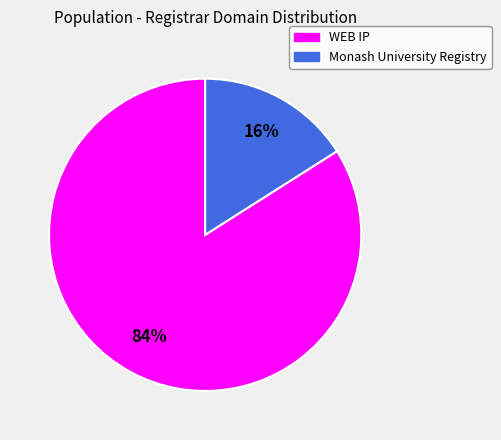

Is the sum of Monash University Registry and WEB IP greater than half?

Yes